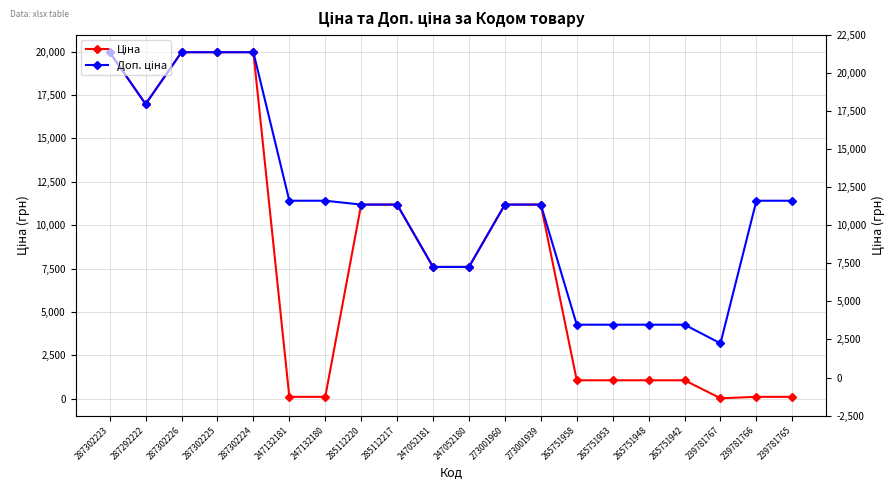

Rank the series at 247052180 from highest to lowest value.

Ціна, Доп. ціна